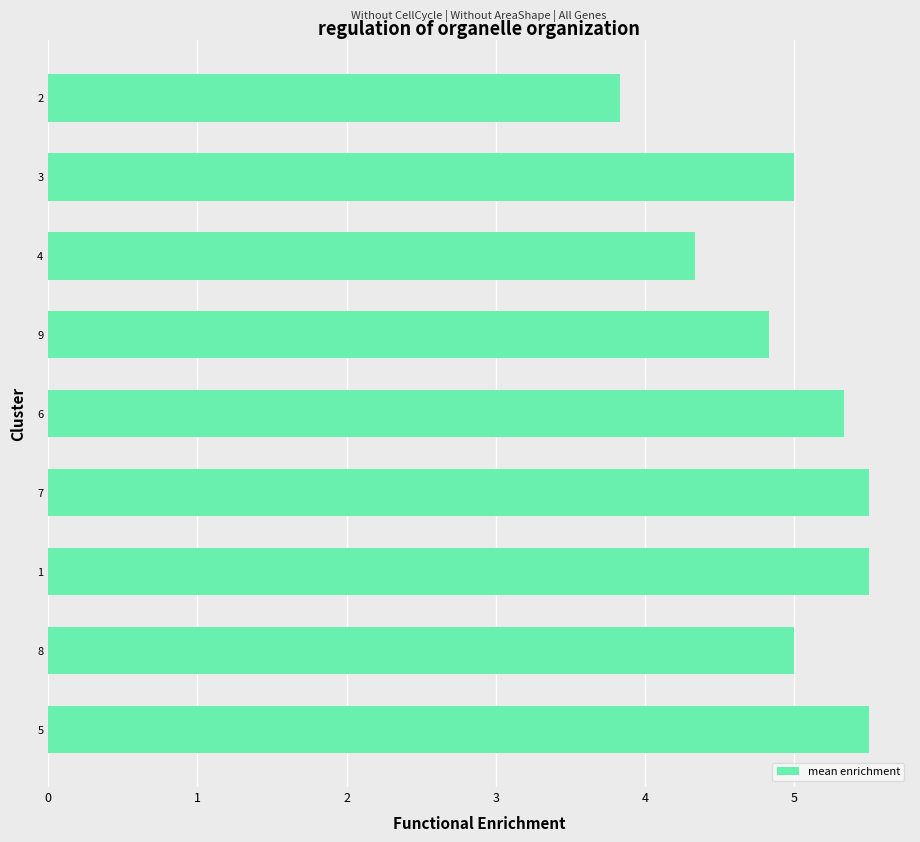

Count the number of data series in this chart.

1